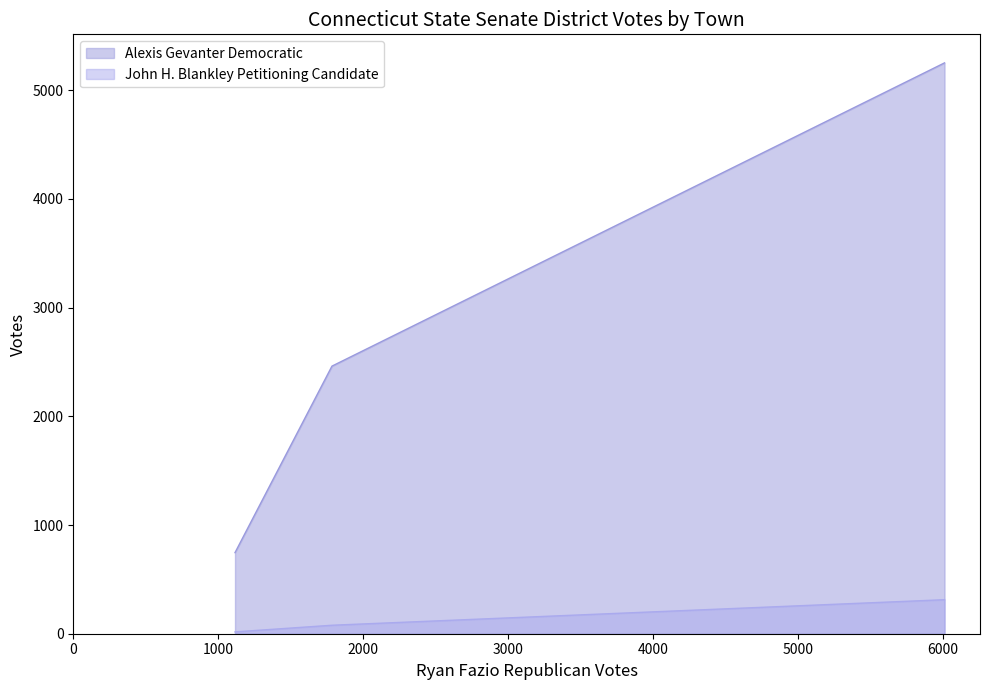

Which series has the largest total across all categories?

Alexis Gevanter Democratic